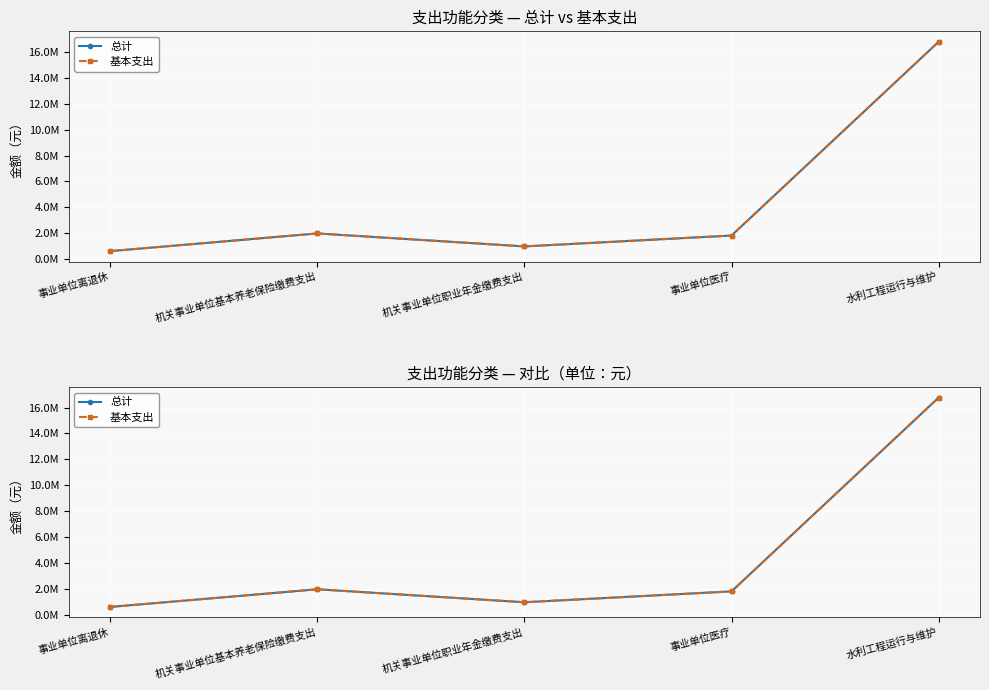

At which category does 总计 reach its first local peak?

机关事业单位基本养老保险缴费支出